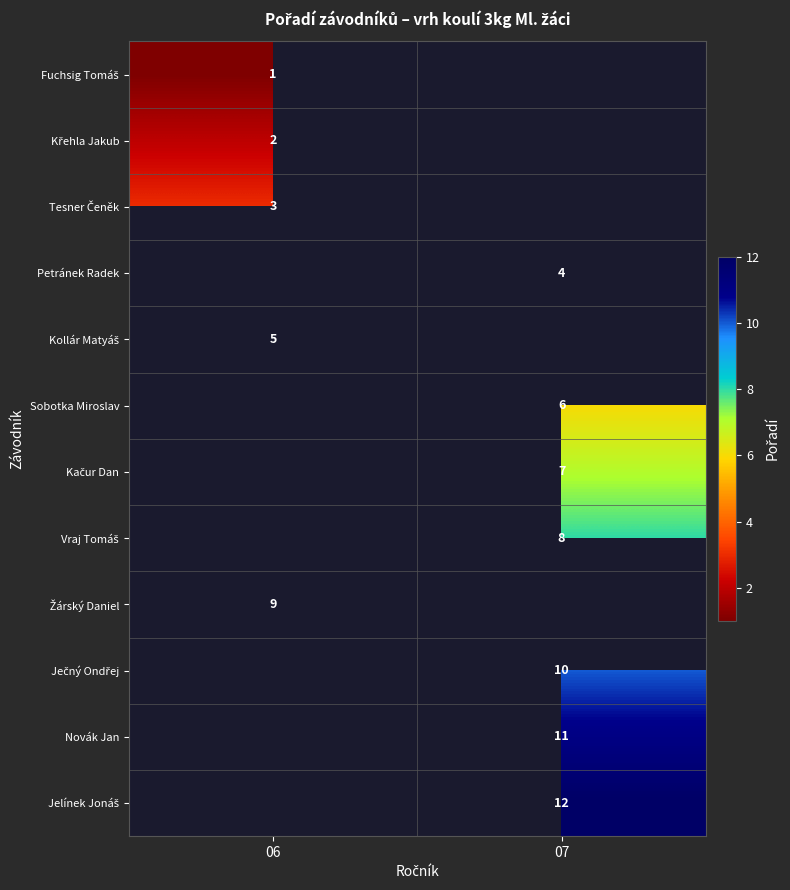

Rank the series at 07 from lowest to highest value.

Fuchsig Tomáš, Křehla Jakub, Tesner Čeněk, Petránek Radek, Kollár Matyáš, Sobotka Miroslav, Kačur Dan, Vraj Tomáš, Žárský Daniel, Ječný Ondřej, Novák Jan, Jelínek Jonáš